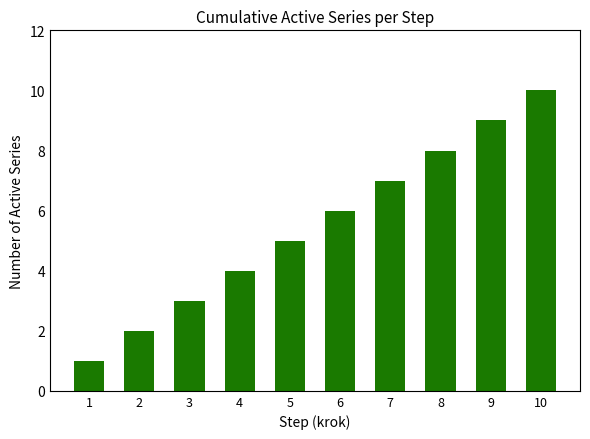

Reading left to right, list all the values displayed in this chart.

1	2	3	4	5	6	7	8	9	10